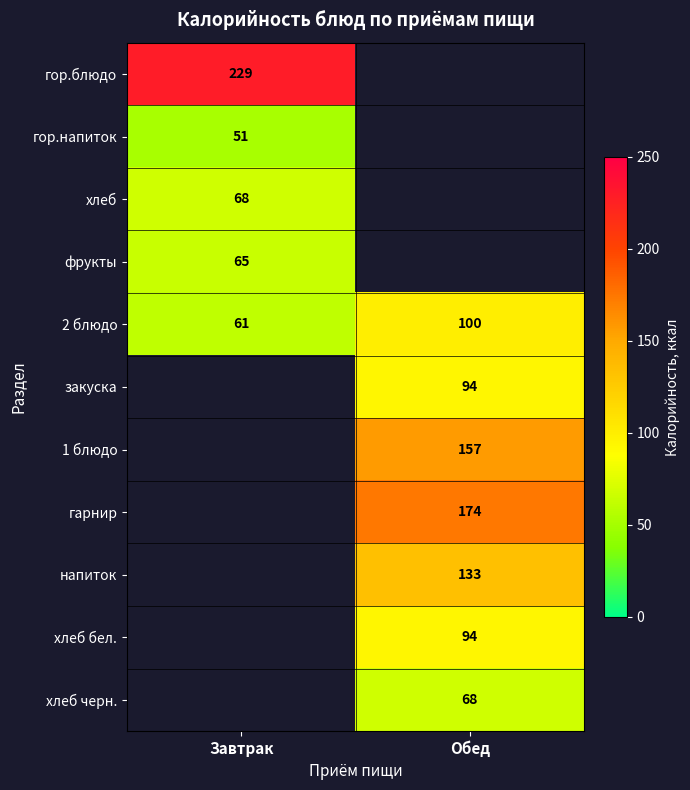

Is it true that фрукты equals 65 at Завтрак?

True